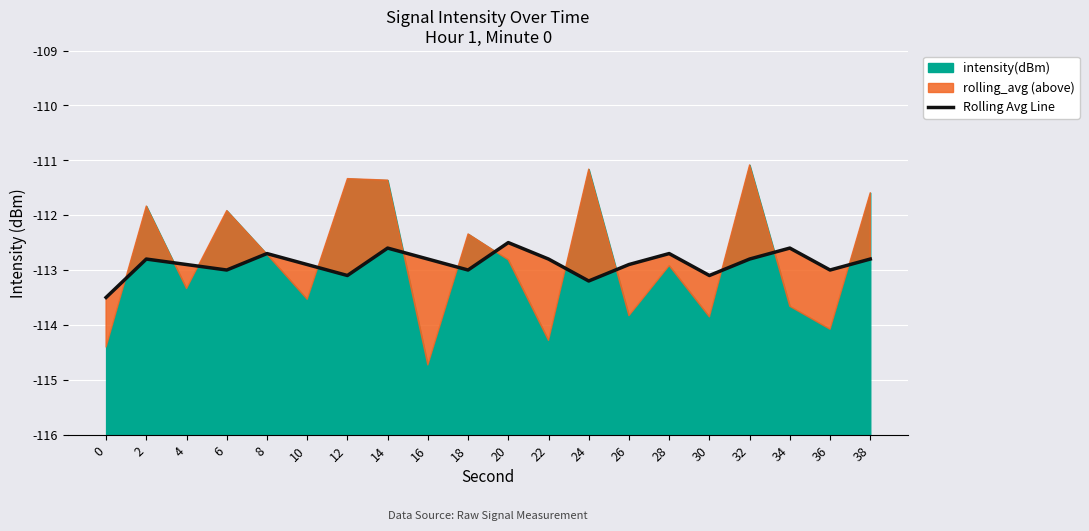

True or false: the data shows -70.5 at 32.

False